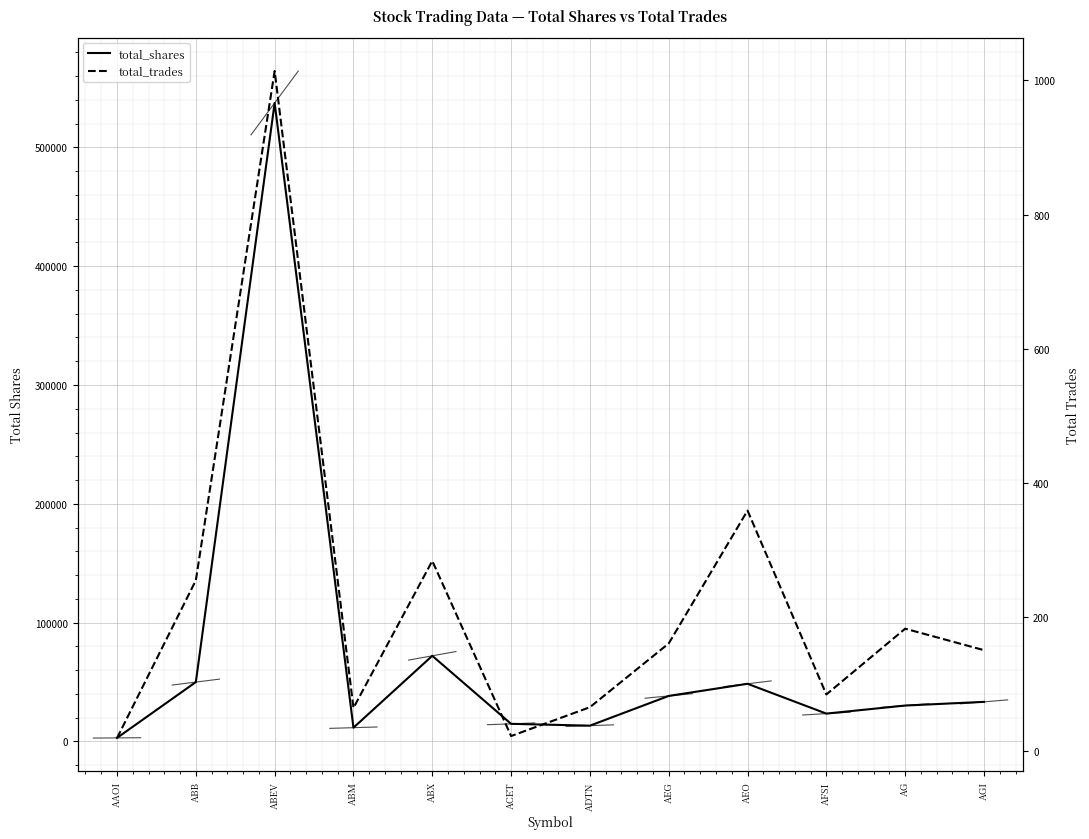

What are all the series names shown in the legend?

total_shares, total_trades